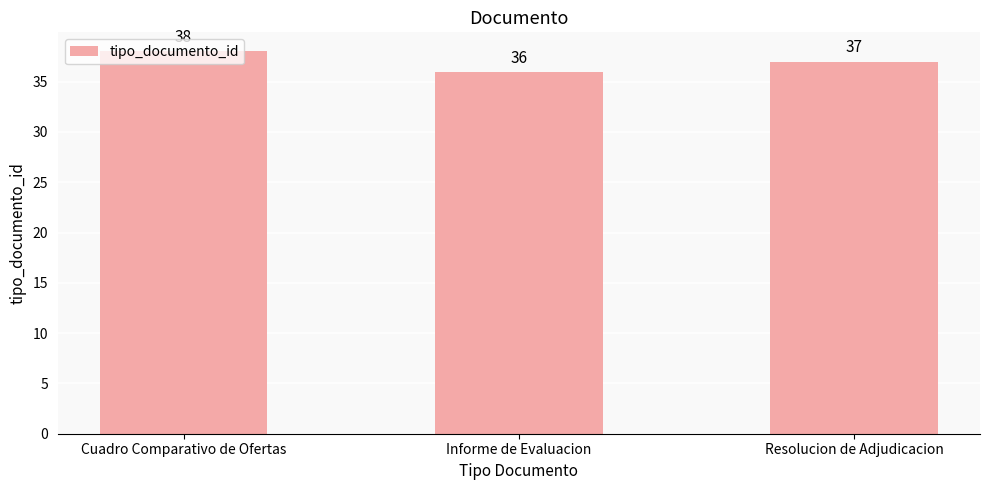

What is the change in value from Informe de Evaluacion to Resolucion de Adjudicacion?

+1